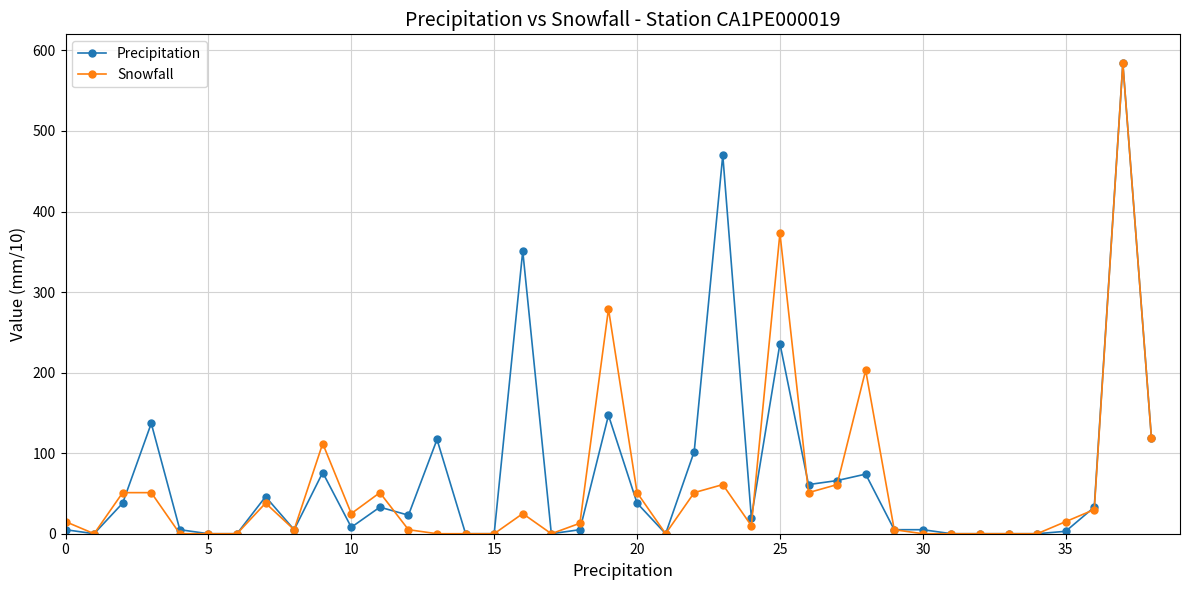

How many categories are shown in the chart?

39